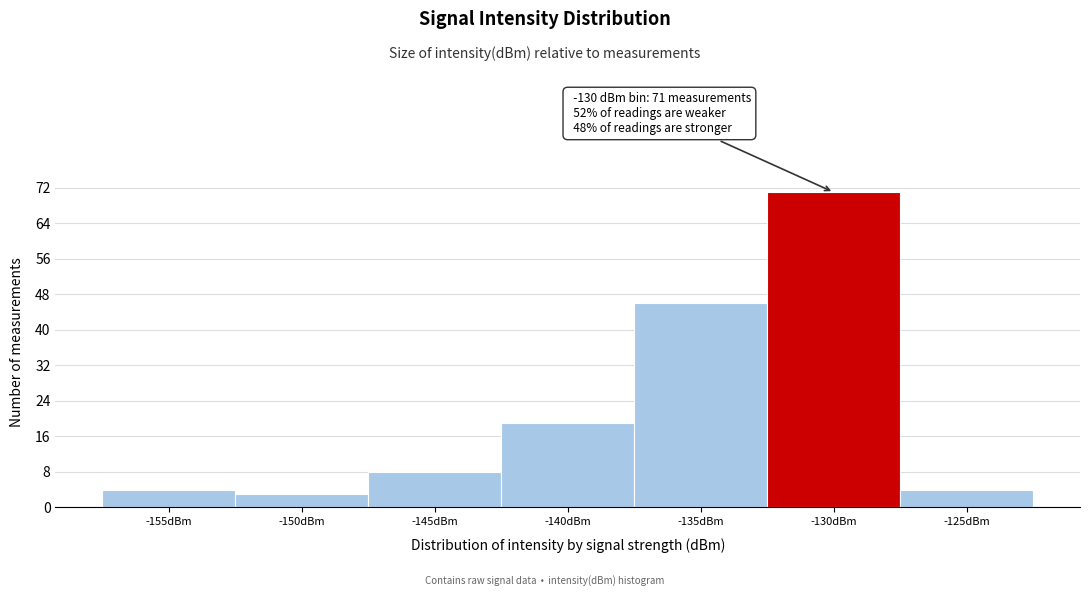

Reading left to right, extract all data points from this chart.

4	3	8	19	46	71	4